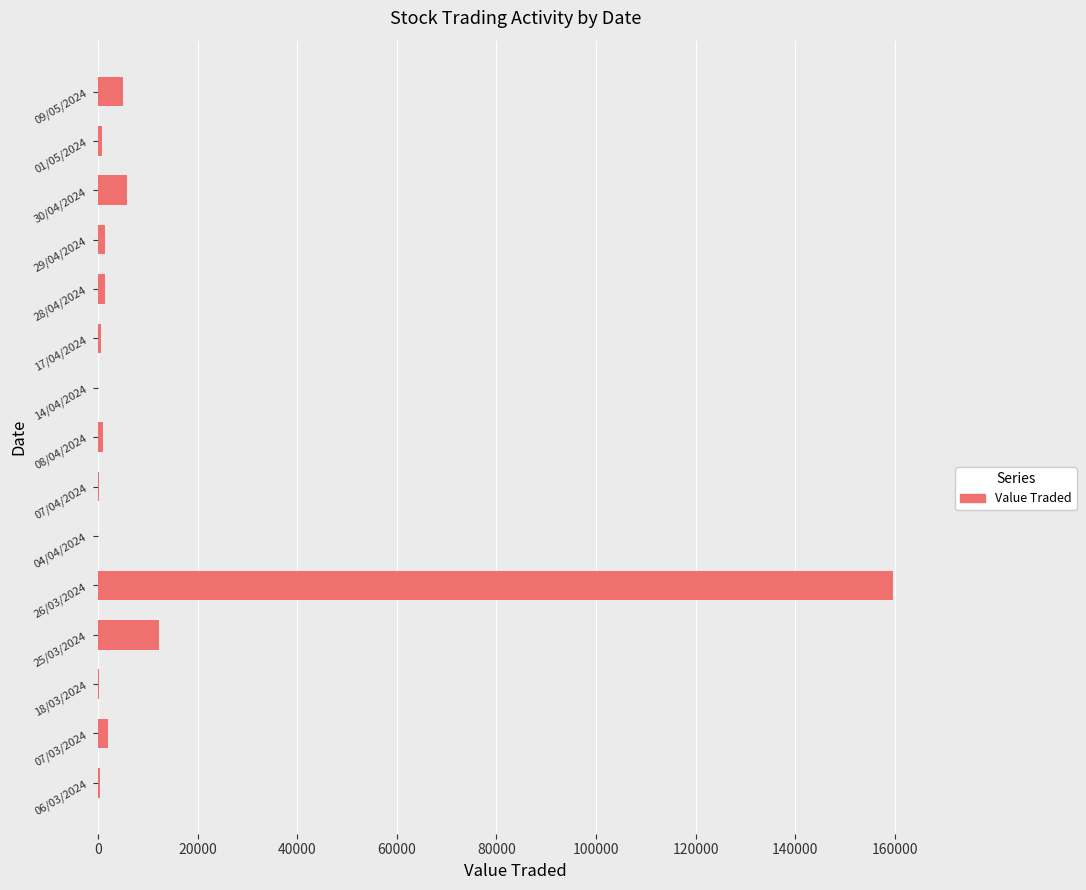

What is the sum of all values?

190459